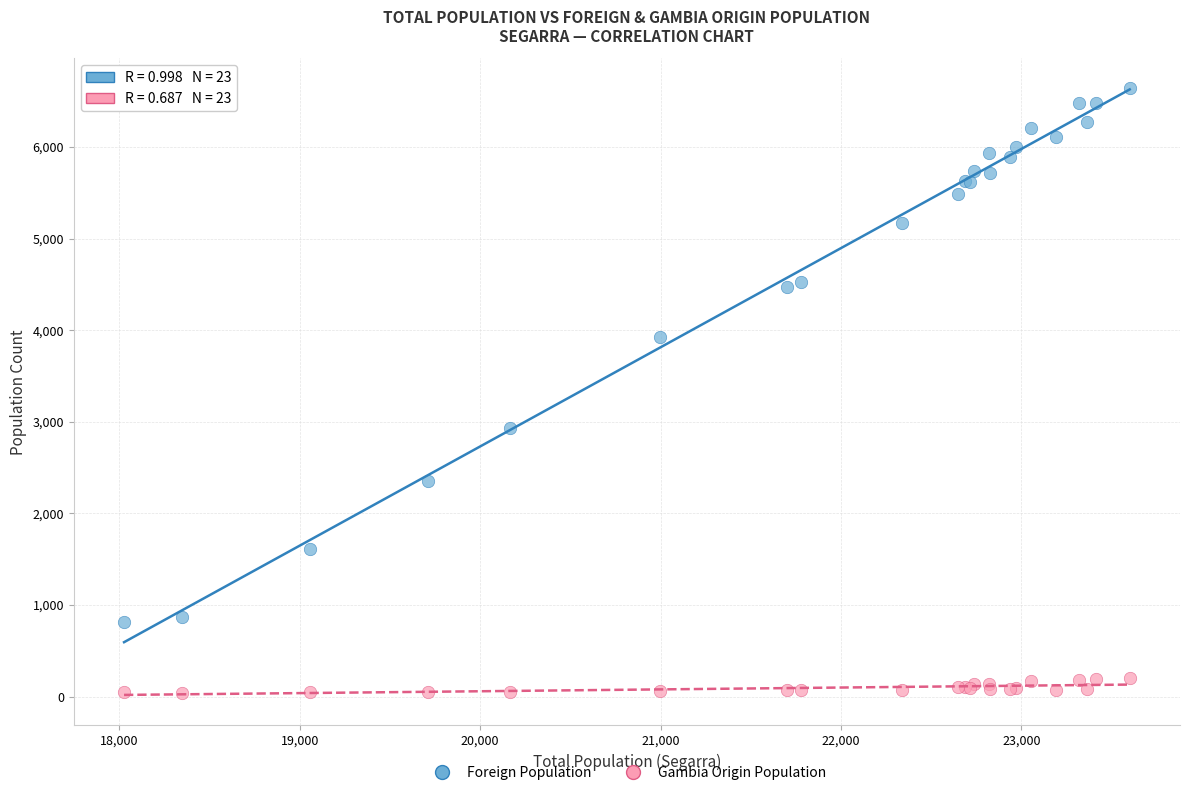

Across all series, what Y value is closest to 3339?

2929